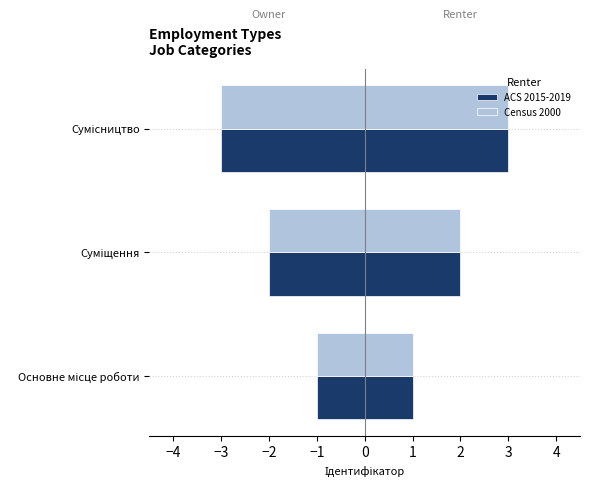

The Census 2000 series shows 3 at Суміщення. True or false?

False